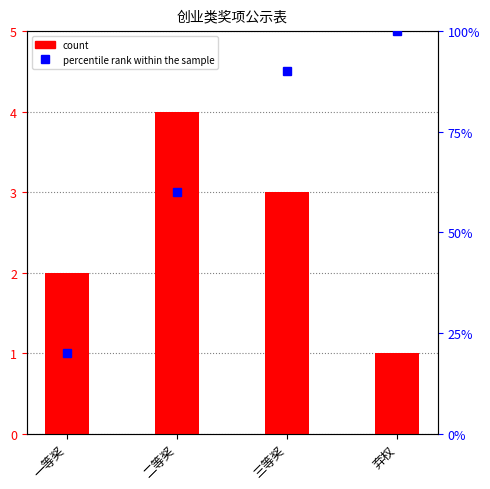

Where is percentile rank within the sample nearest to the value 60?

二等奖